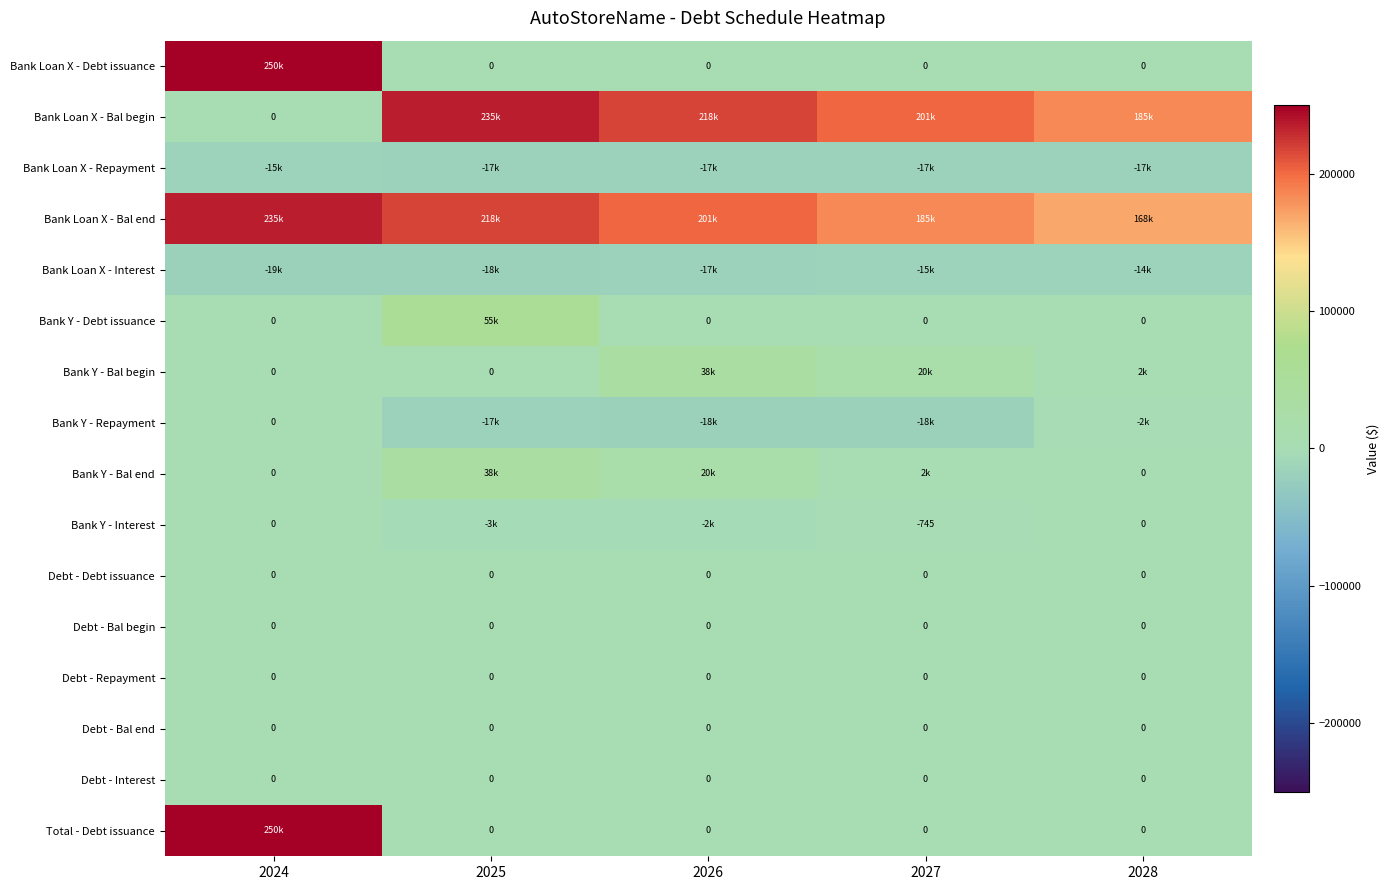

True or false: Bank Loan X - Bal begin has a value of 137609.5 at 2024.

False